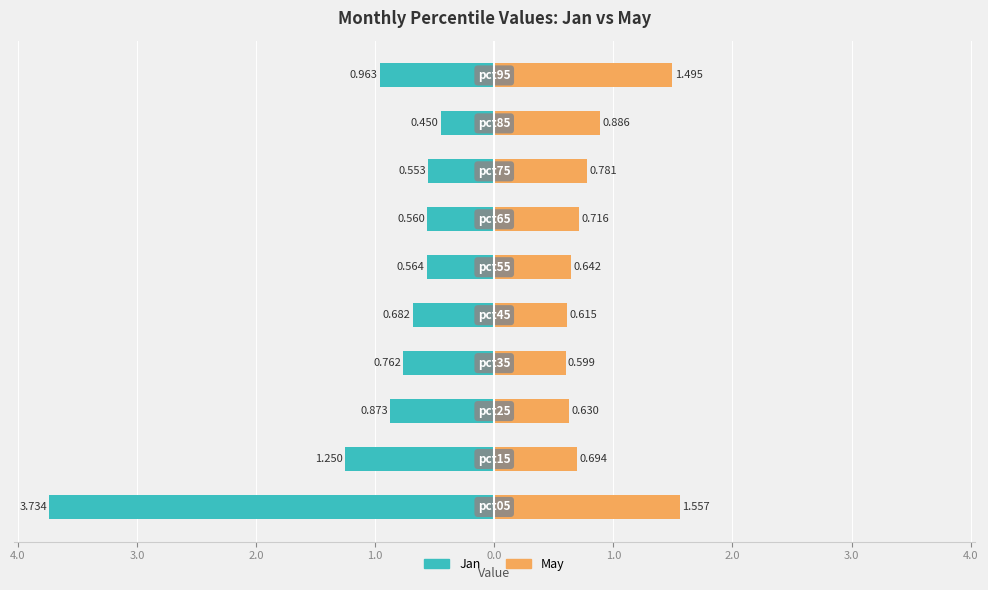

What is the difference between the highest and lowest values at 0.0?

1.2